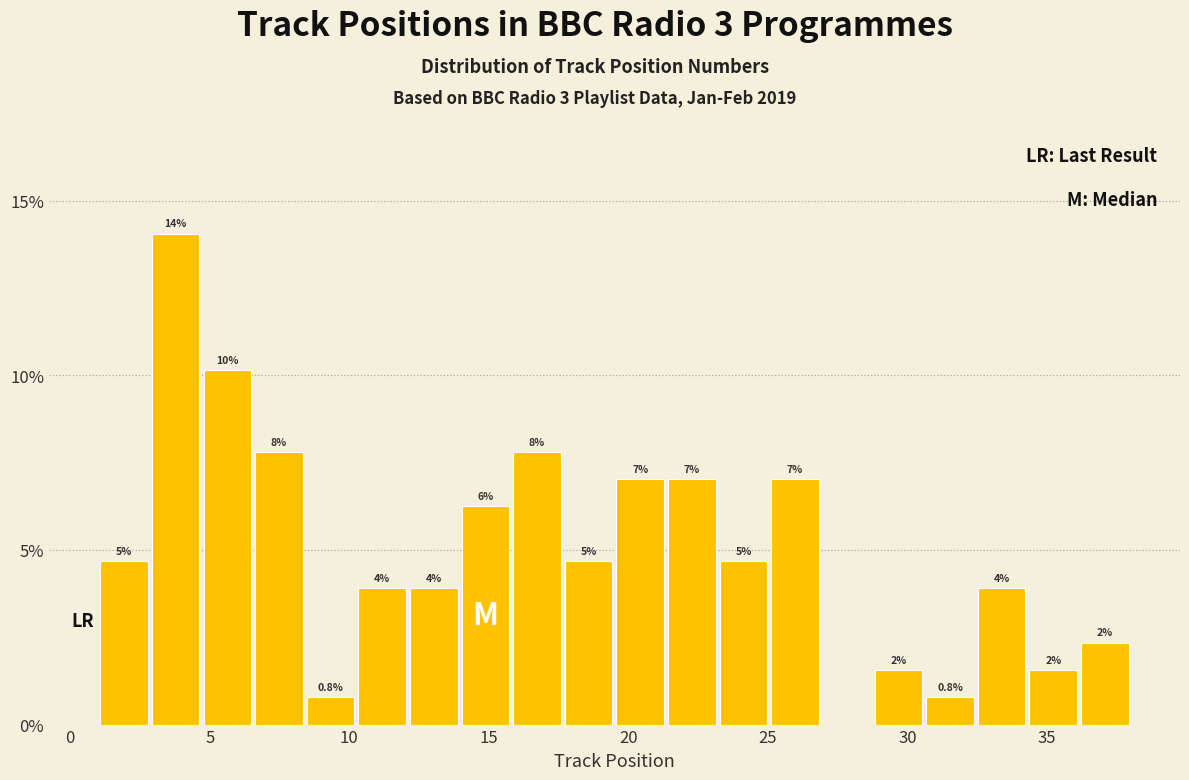

Around what value on the x-axis is the tallest bar? Give the approximate position of its centre, as read against the axis.

4.0